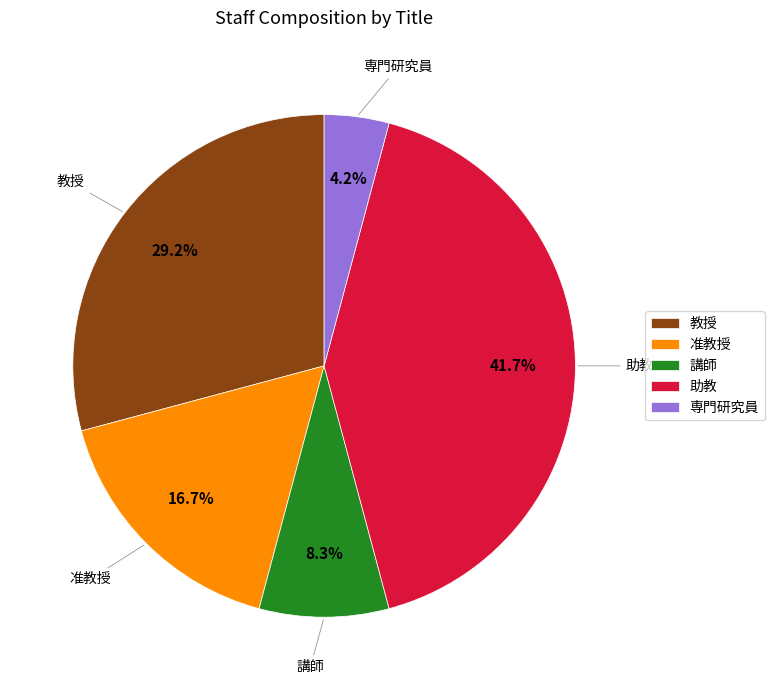

The 助教 slice represents 27% of the pie. True or false?

False